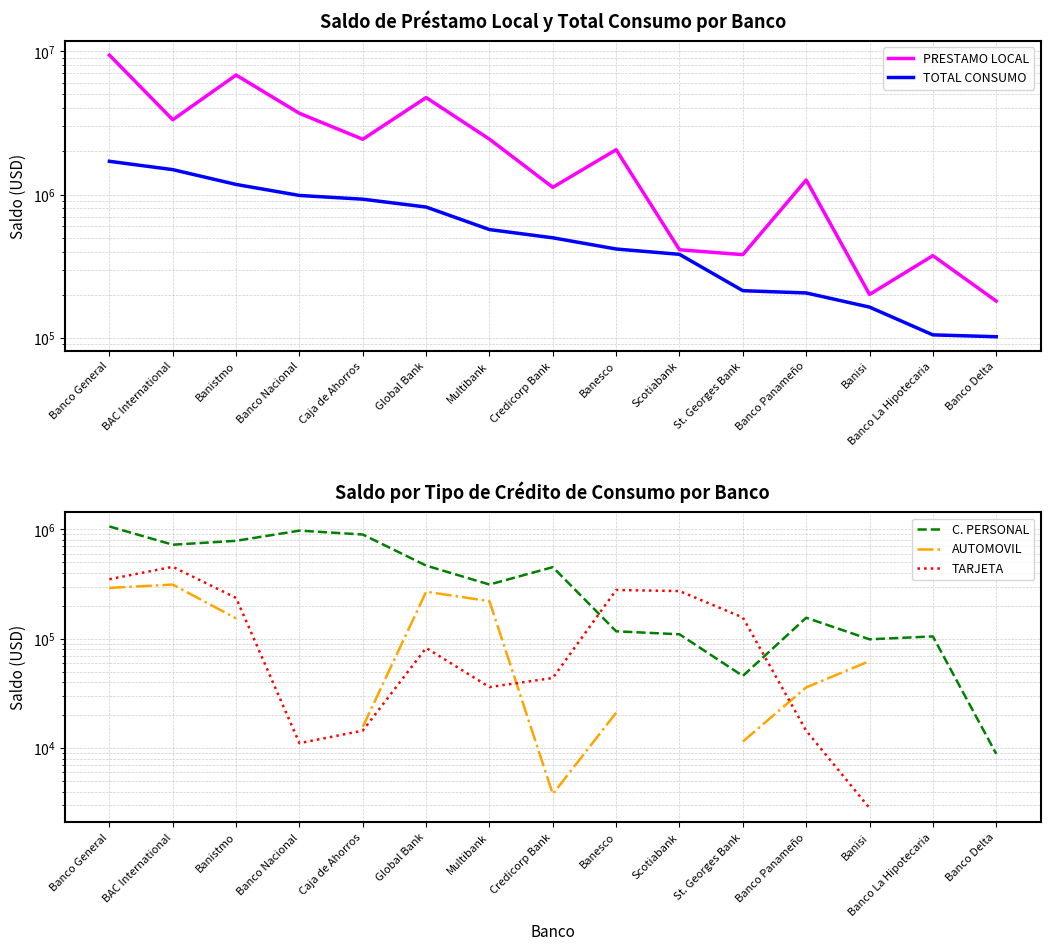

How many values in the TARJETA series are below 156362?

7